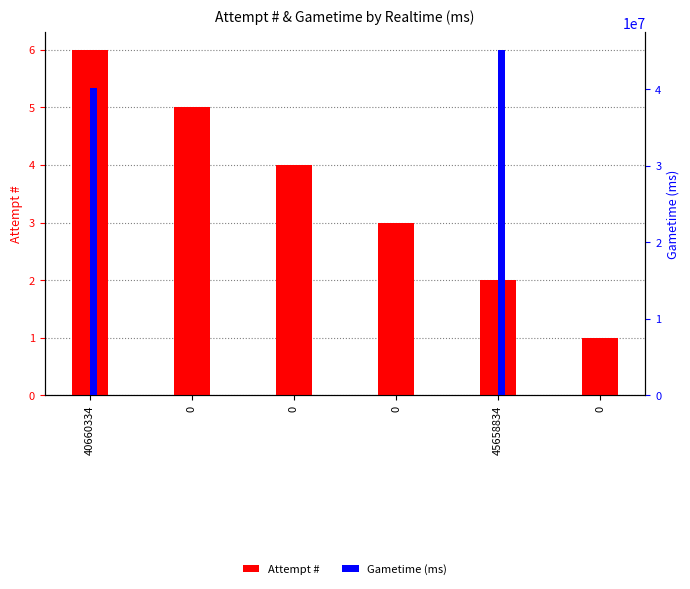

How many bars are there in total?

12